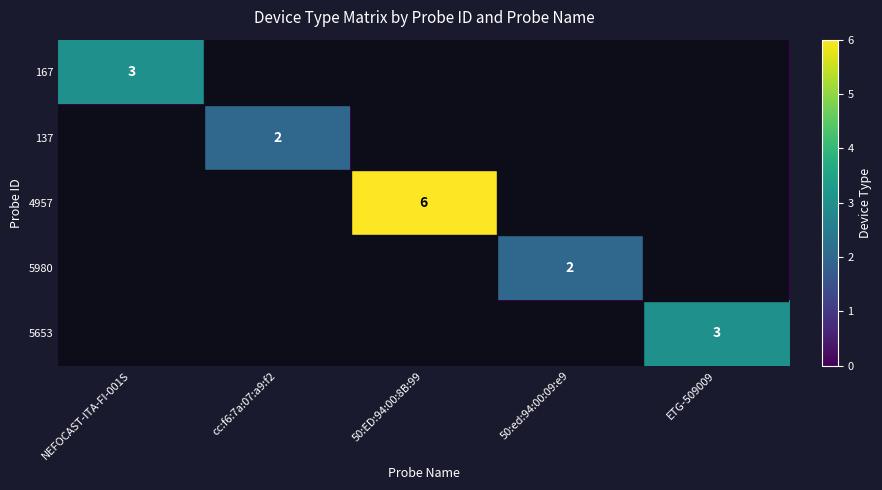

The 4957 series shows 3 at cc:f6:7a:07:a9:f2. True or false?

False